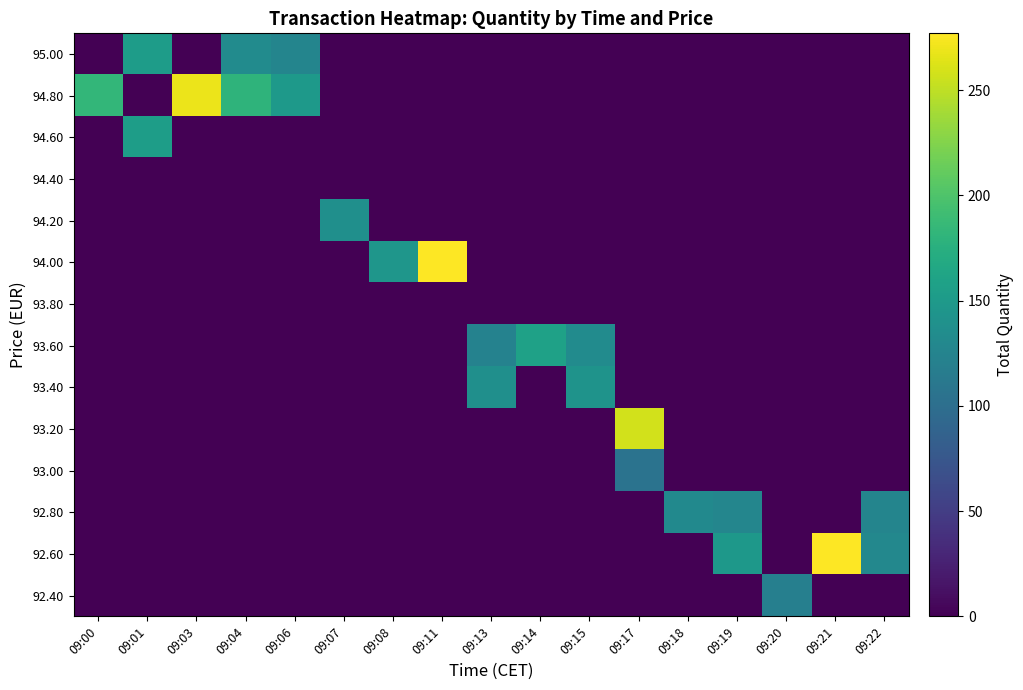

Rank the series by their maximum value, from lowest to highest.

93.80, 94.40, 93.00, 92.40, 92.80, 94.20, 93.40, 95.00, 94.60, 93.60, 93.20, 94.80, 94.00, 92.60